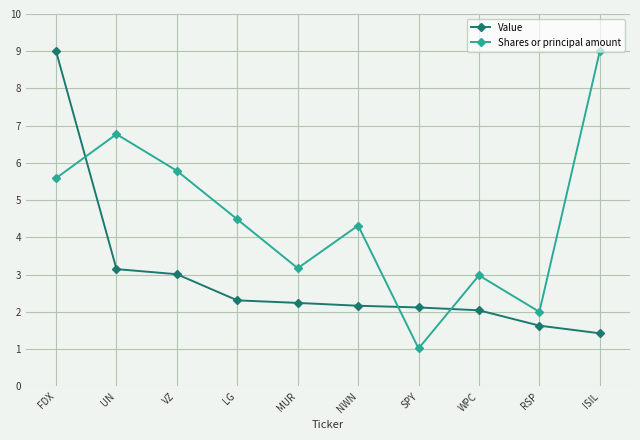

How many values in the Shares or principal amount series are below 4?

4